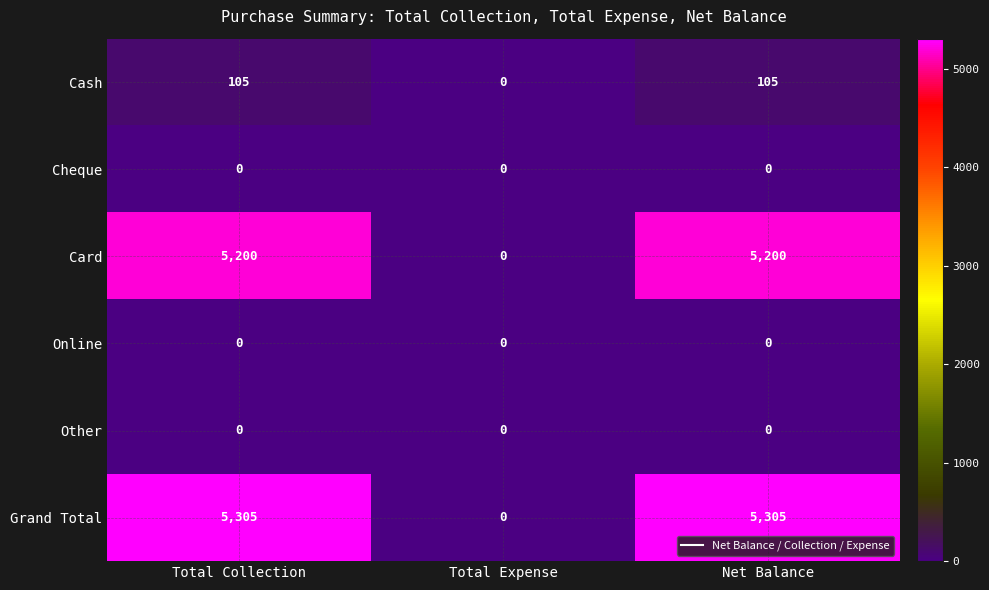

At which label is Grand Total closest to 2652?

Total Expense